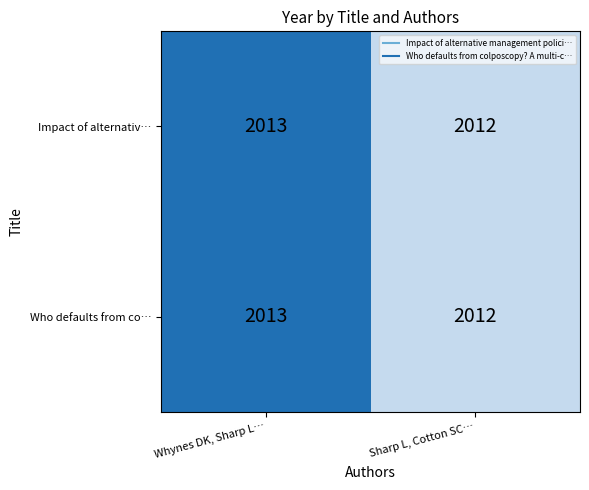

The Impact of alternativ… series shows 1210 at Whynes DK, Sharp L…. True or false?

False